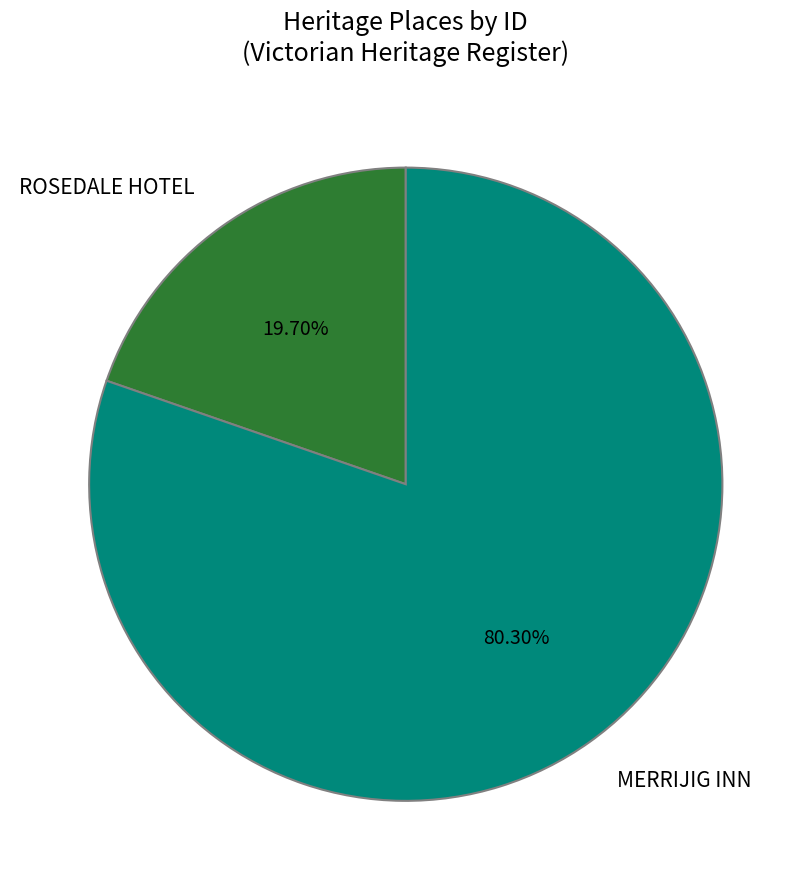

To the nearest percent, what portion does ROSEDALE HOTEL represent?

20%